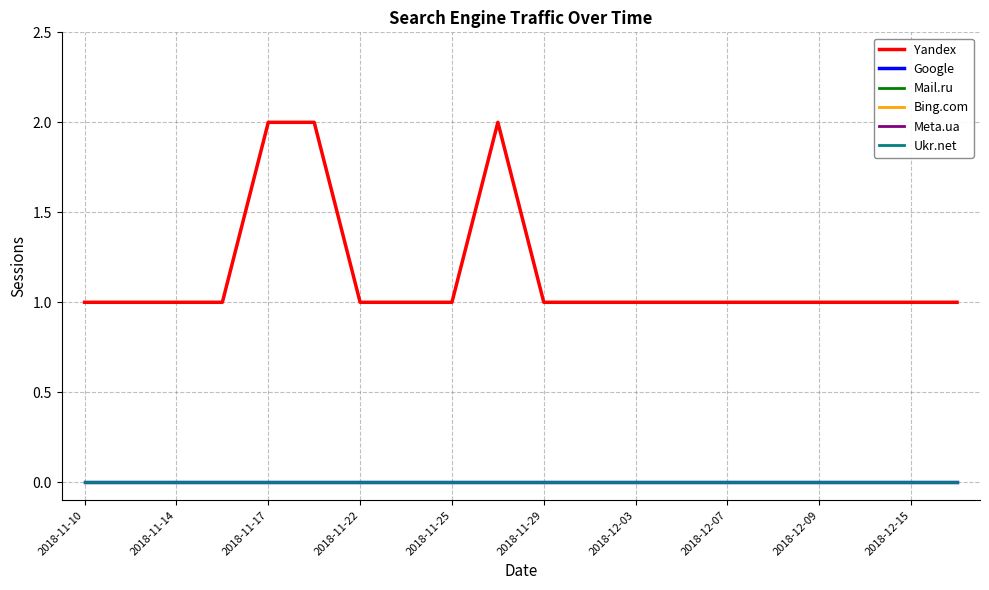

What is the label of the 16th point from the right?

2018-11-17